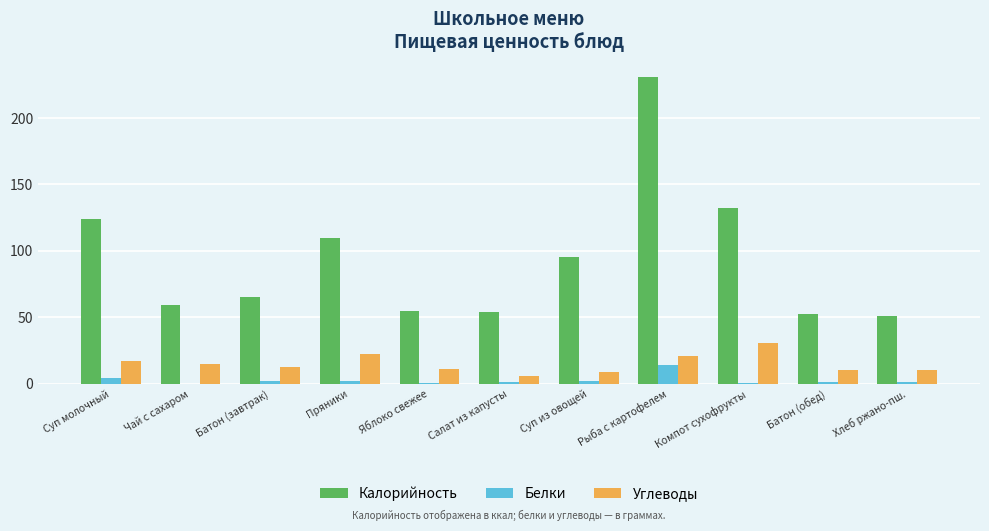

What is the difference between the Углеводы values at Яблоко свежее and Батон (завтрак)?

1.5